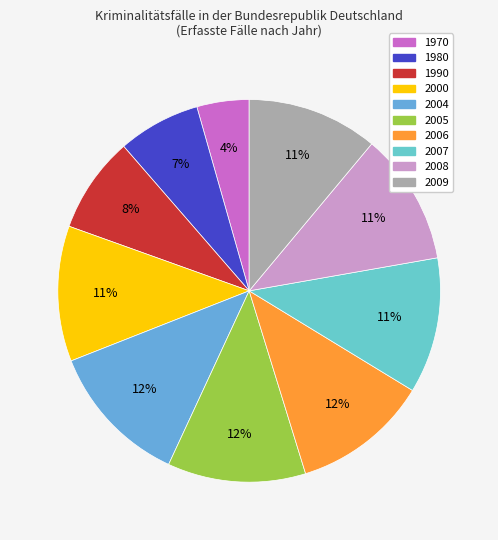

The 2006 slice represents 21% of the pie. True or false?

False